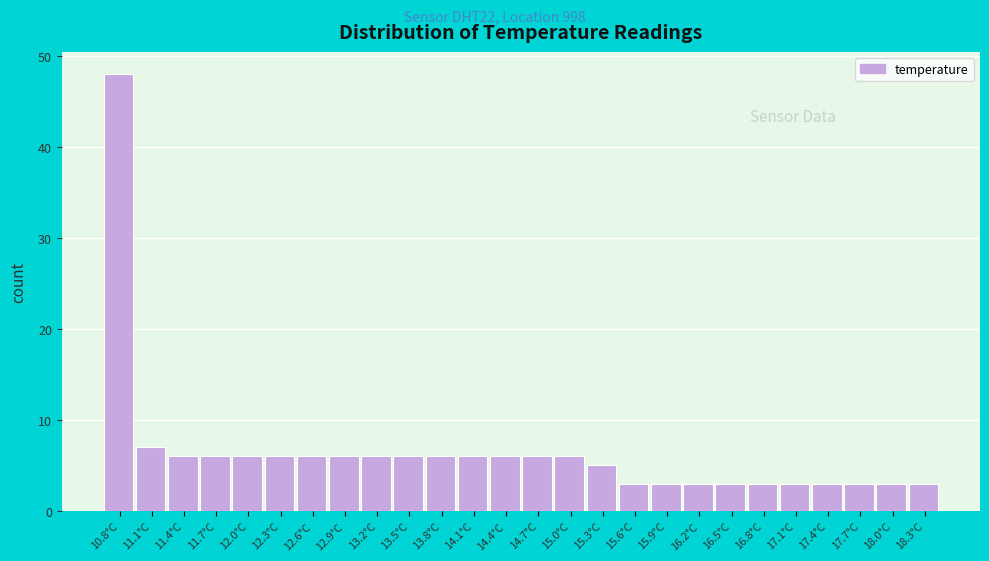

Reading right to left, list all the values displayed in this chart.

3	3	3	3	3	3	3	3	3	3	5	6	6	6	6	6	6	6	6	6	6	6	6	6	7	48